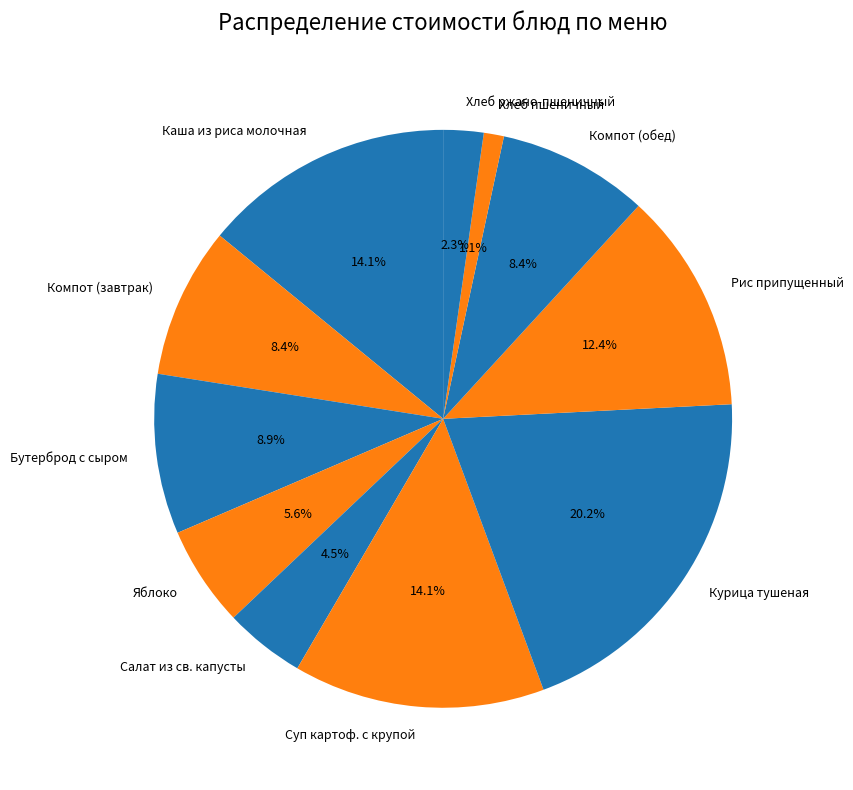

Is there any slice that represents more than half of the pie?

No